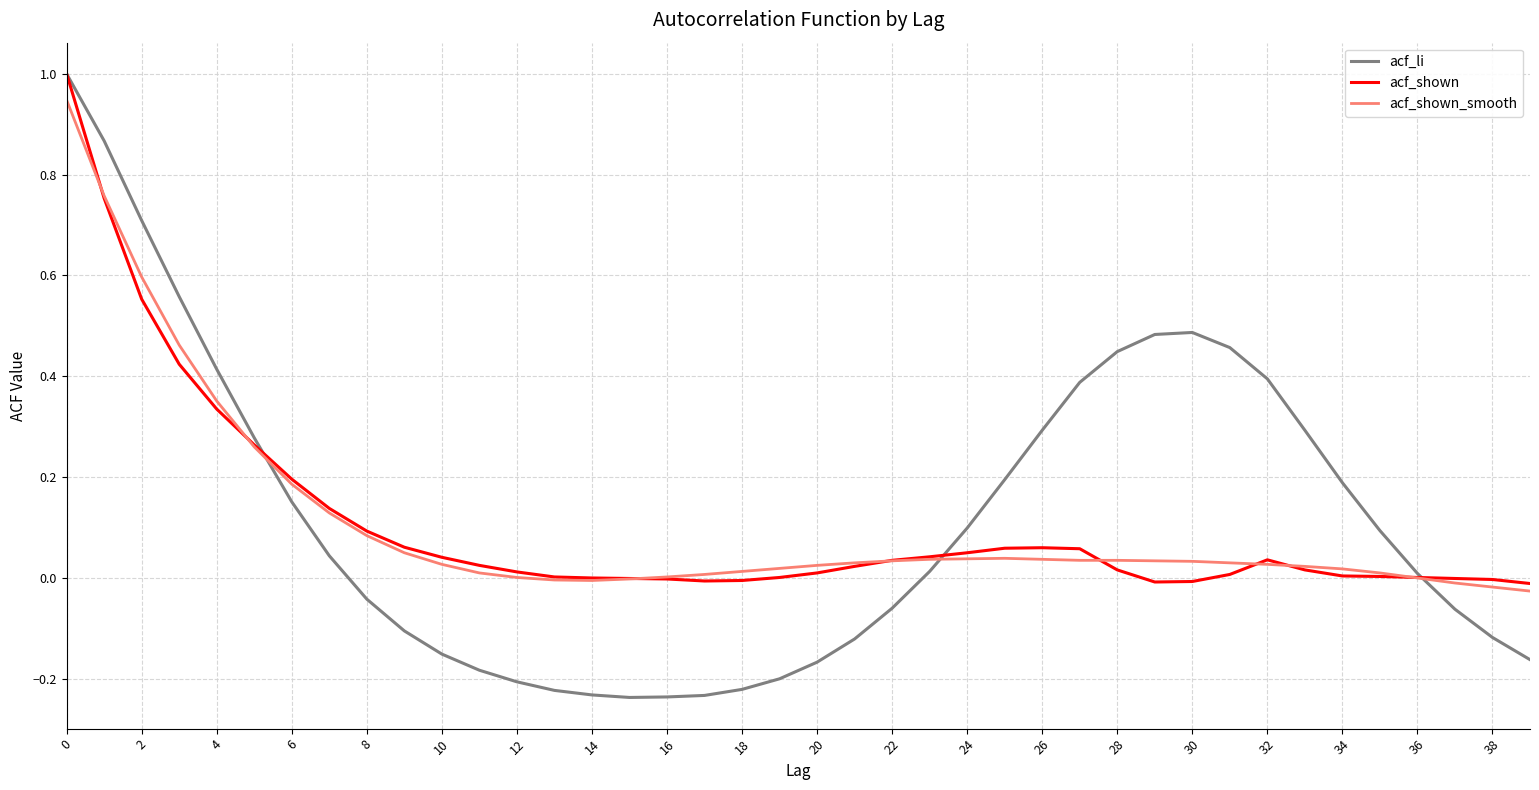

Which series has the widest spread of values?

acf_li